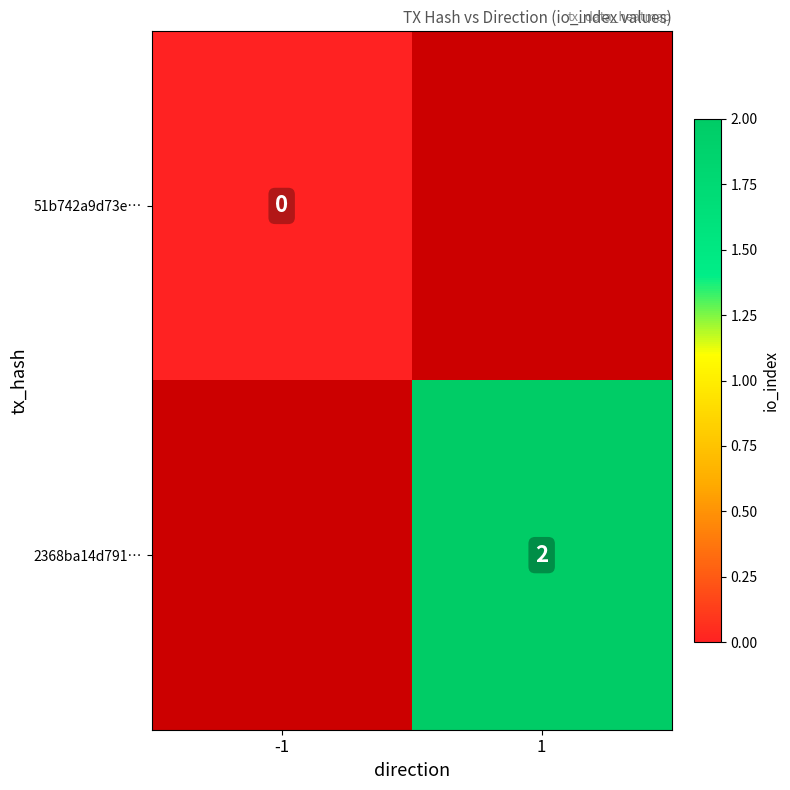

The value of 2368ba14d791… at 1 is 1. True or false?

False